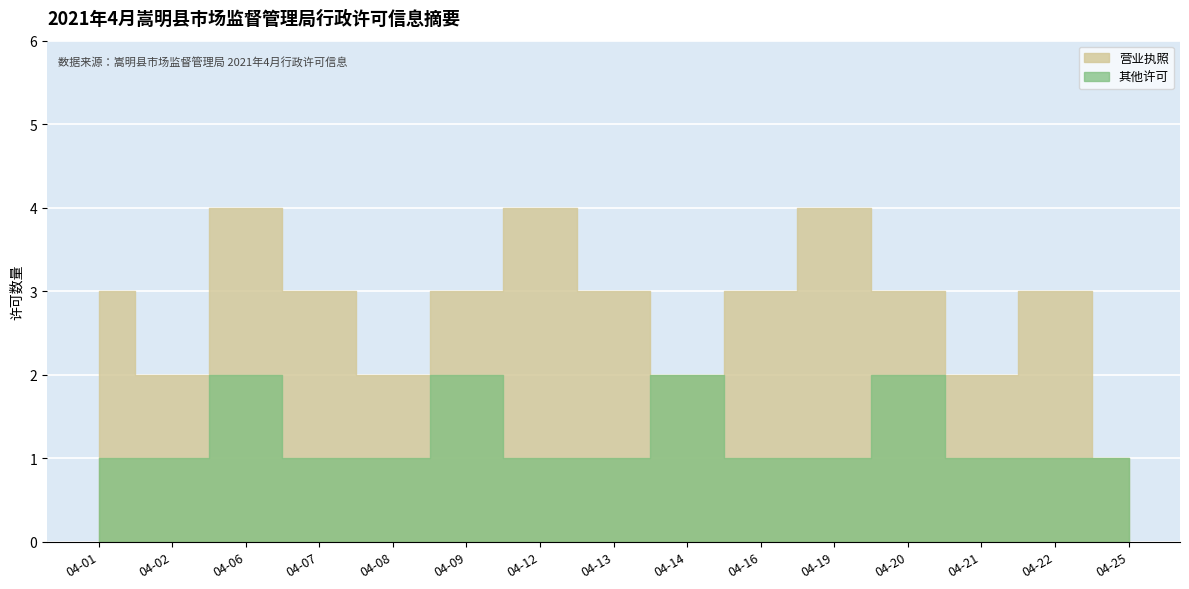

What is the value of the 其他许可 point at the 9th from the left?

2